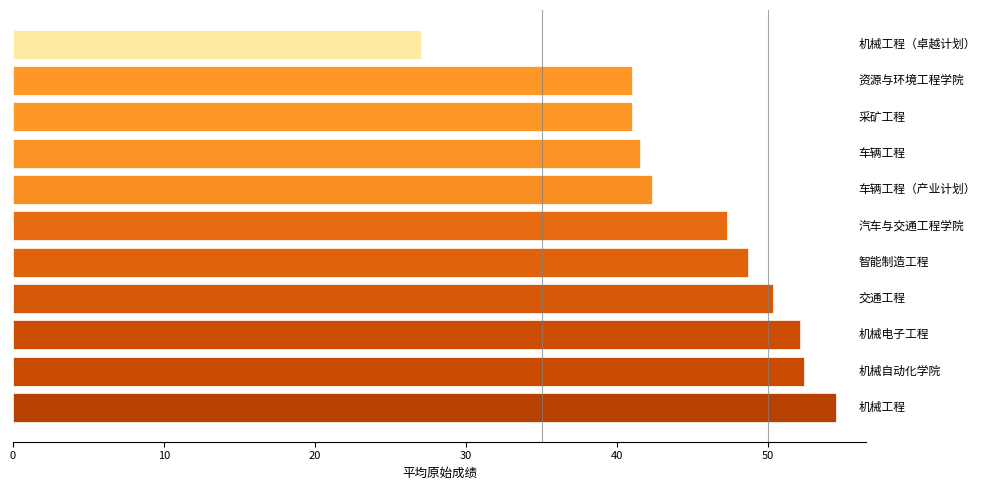

Reading bottom to top, what are all the values shown in this chart?

54.5	52.4	52.1	50.3	48.7	47.3	42.3	41.5	41.0	41.0	27.0